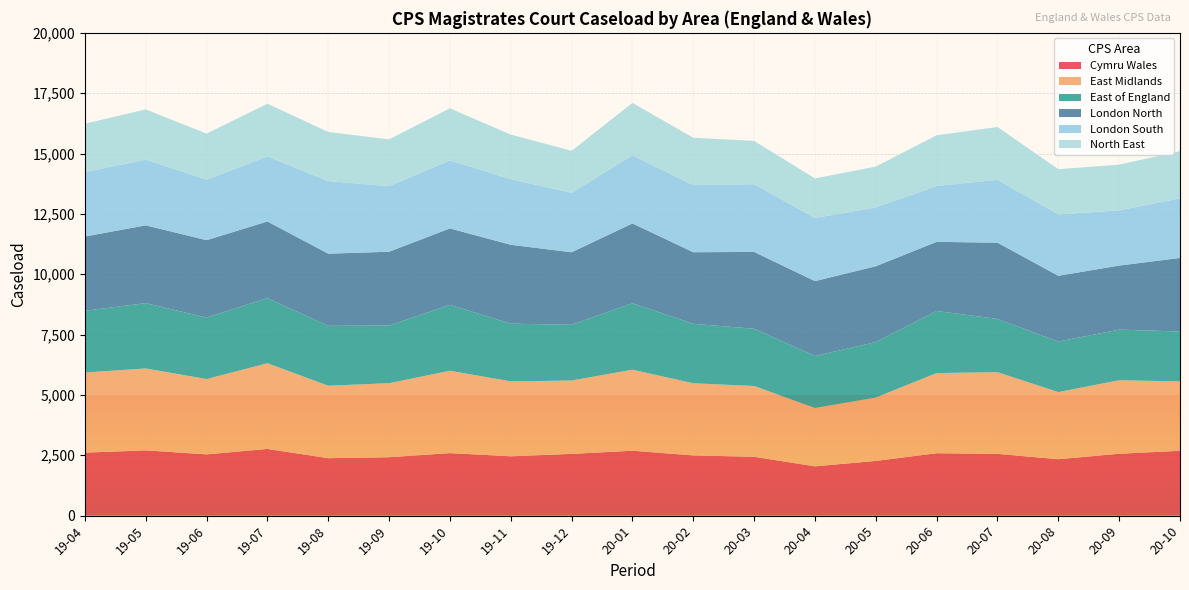

What is the maximum value for Cymru Wales?

2763